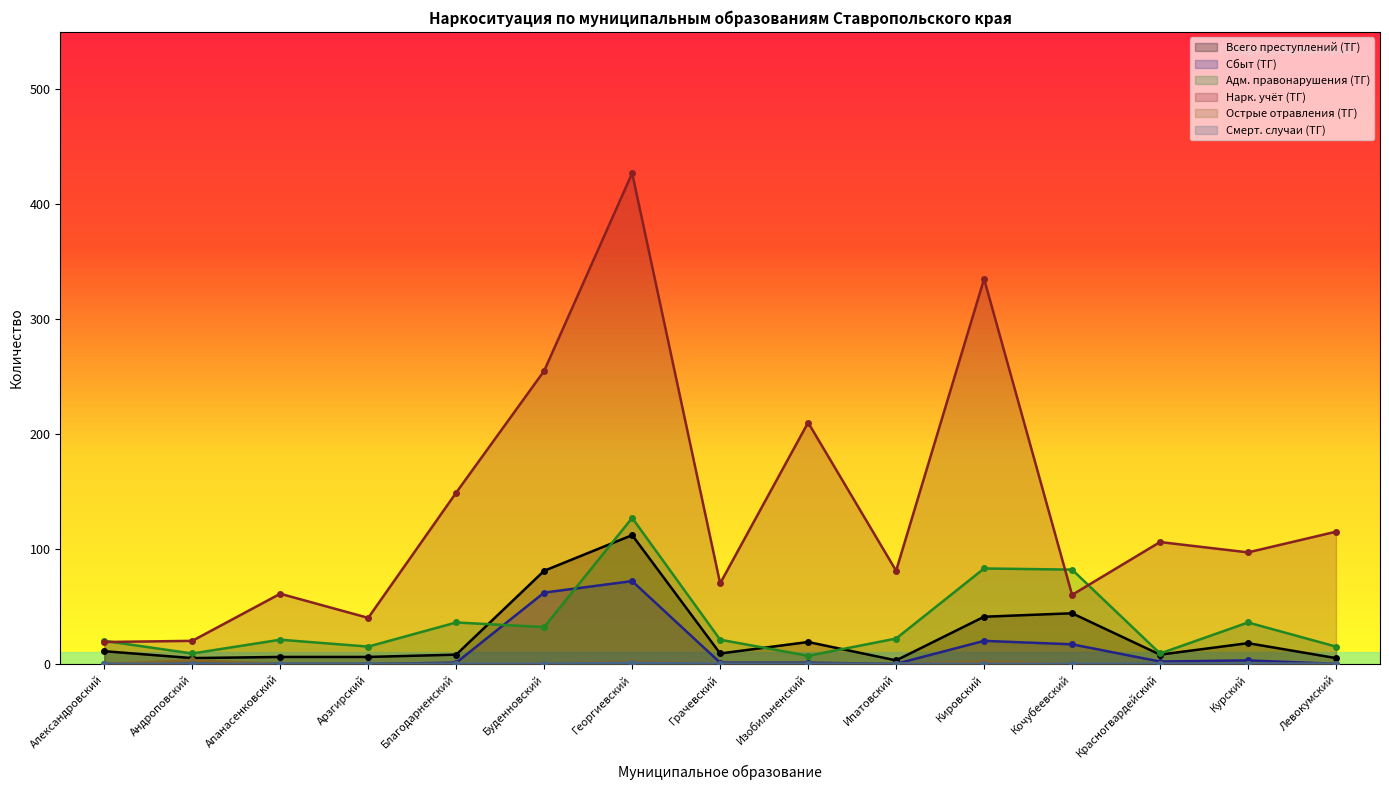

What is the label of the 12th point from the left?

Кочубеевский